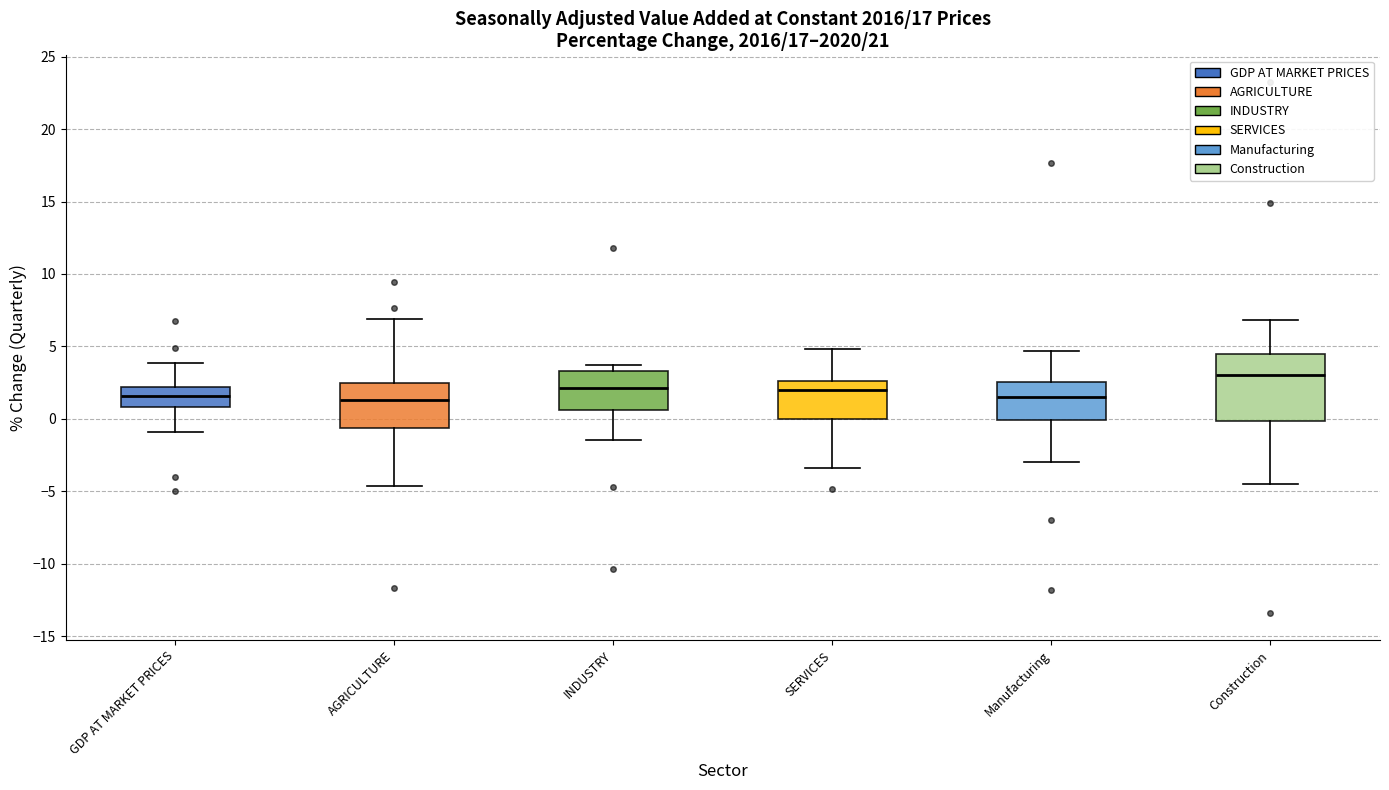

Where does the lower whisker of the box for Manufacturing end on the y-axis? The values are not printed on the chart, so give them approximately, as read against the axis.

-3.0